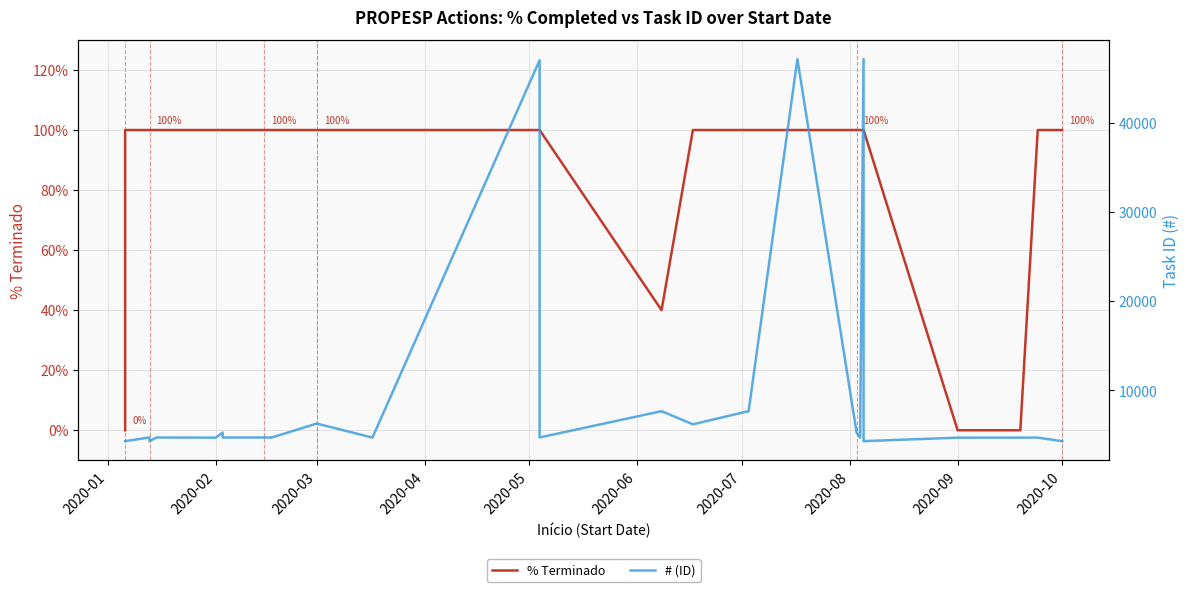

True or false: % Terminado and # (ID) cross at least once.

False